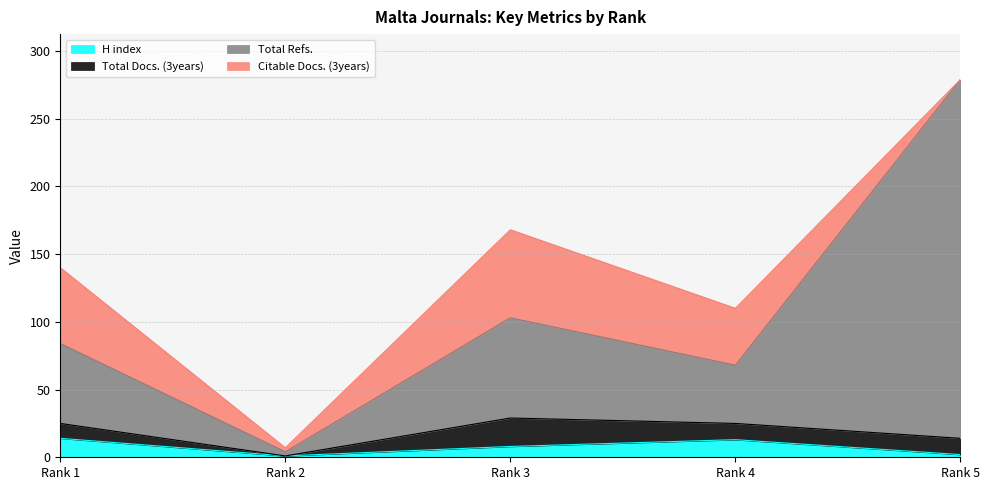

Which category has the lowest value in the H index series?

Rank 2